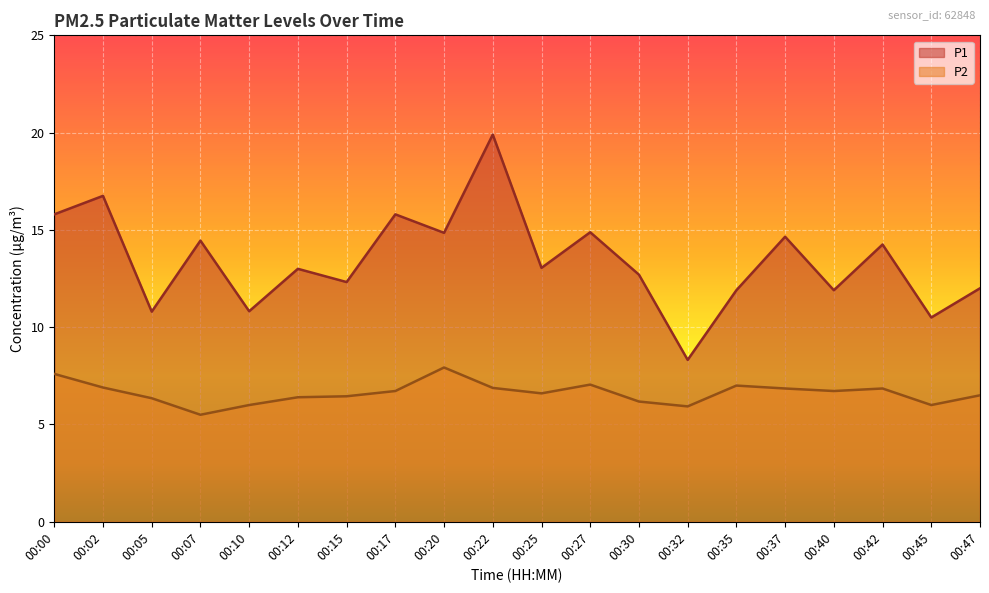

Which has a higher value, 00:22 or 00:27?

00:22